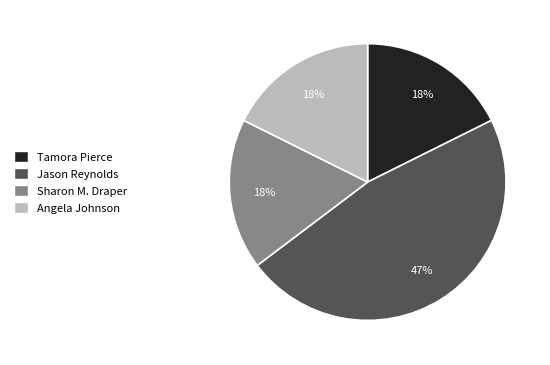

Which has a higher value, Angela Johnson or Jason Reynolds?

Jason Reynolds